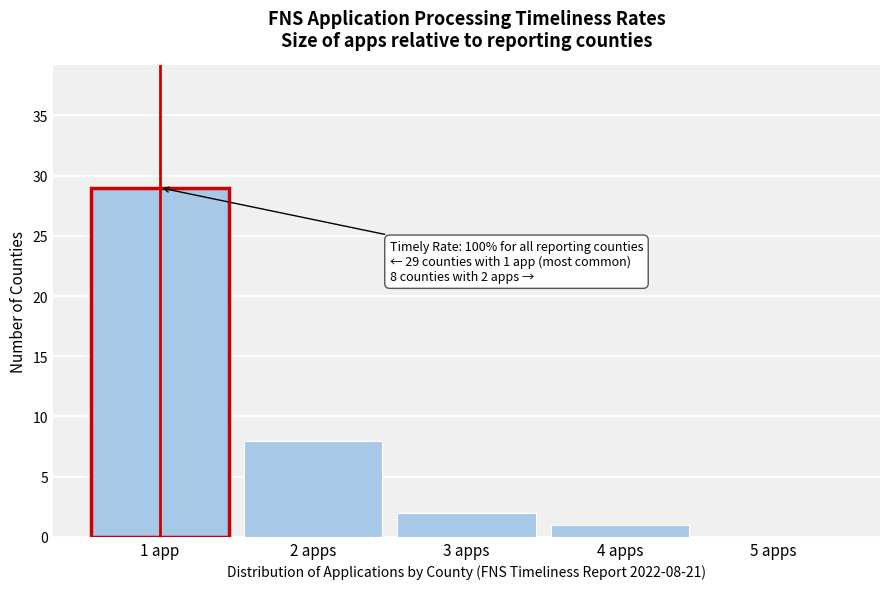

Reading left to right, transcribe all the data shown in this chart.

1 app=29	2 apps=8	3 apps=2	4 apps=1	5 apps=0